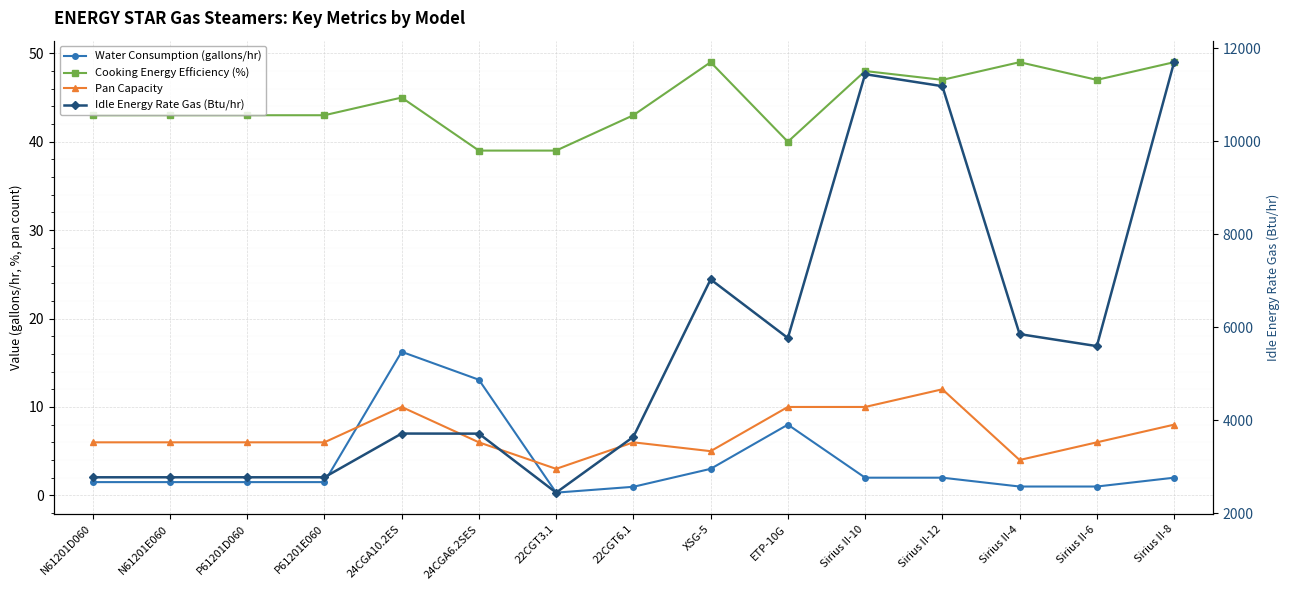

What are all the series names shown in the legend?

Water Consumption (gallons/hr), Cooking Energy Efficiency (%), Pan Capacity, Idle Energy Rate Gas (Btu/hr)